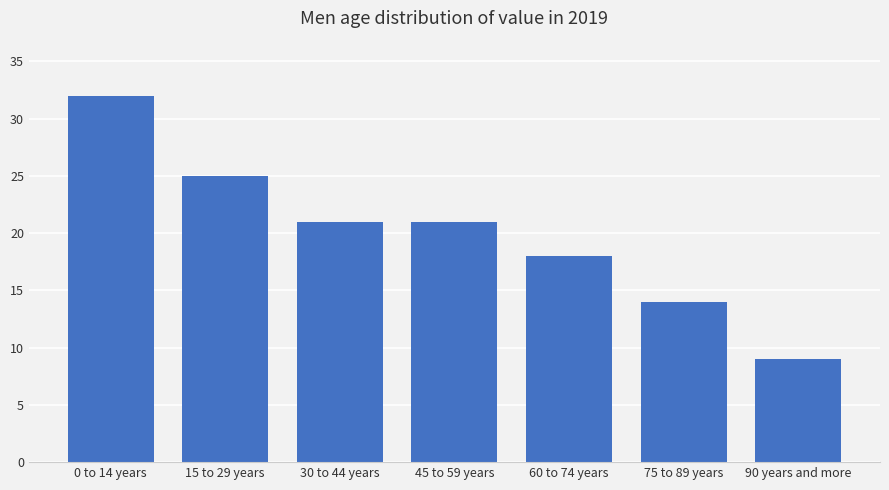

Reading left to right, list all the values displayed in this chart.

0 to 14 years=32	15 to 29 years=25	30 to 44 years=21	45 to 59 years=21	60 to 74 years=18	75 to 89 years=14	90 years and more=9